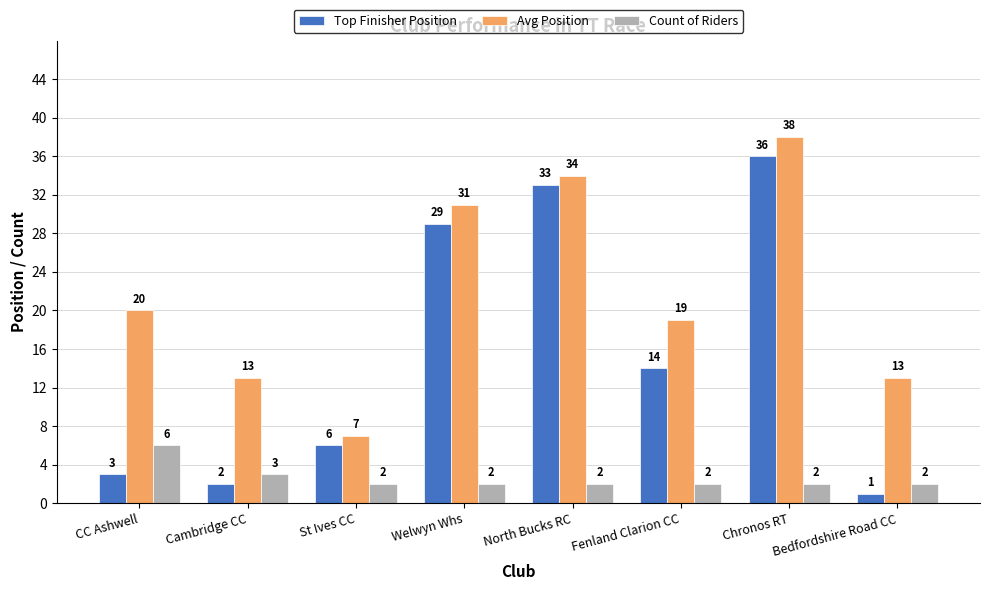

Which series has the largest total across all categories?

Avg Position